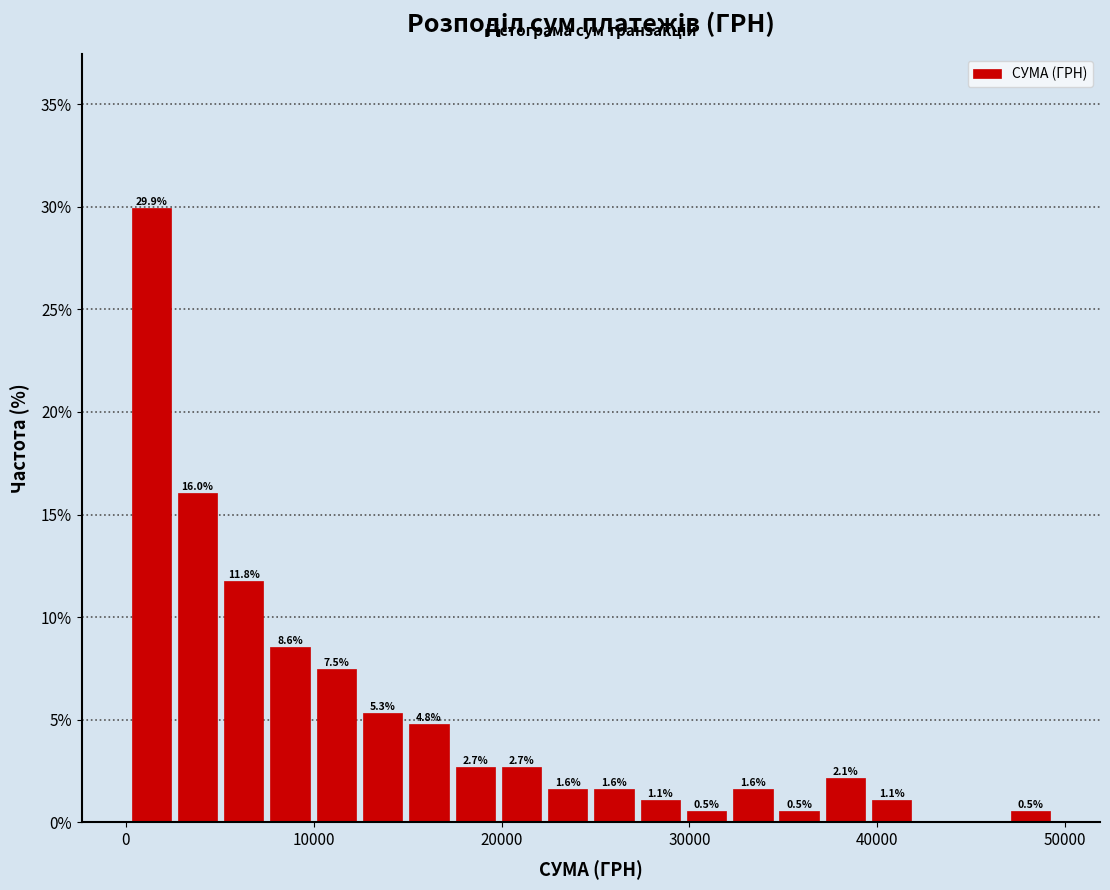

Read against the x-axis, roughly where is the centre of the tallest bar?

1000